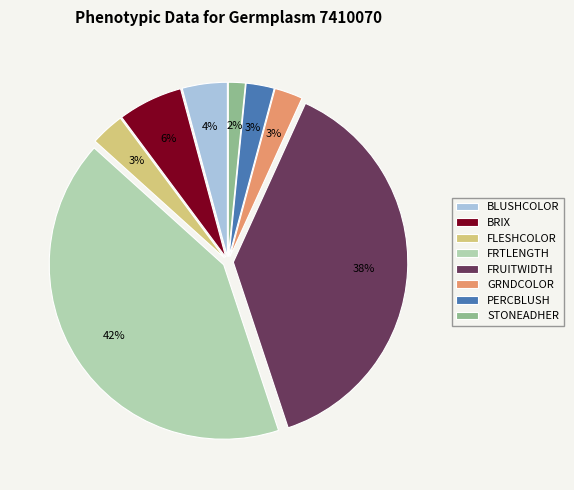

Is the sum of PERCBLUSH and BLUSHCOLOR greater than half?

No